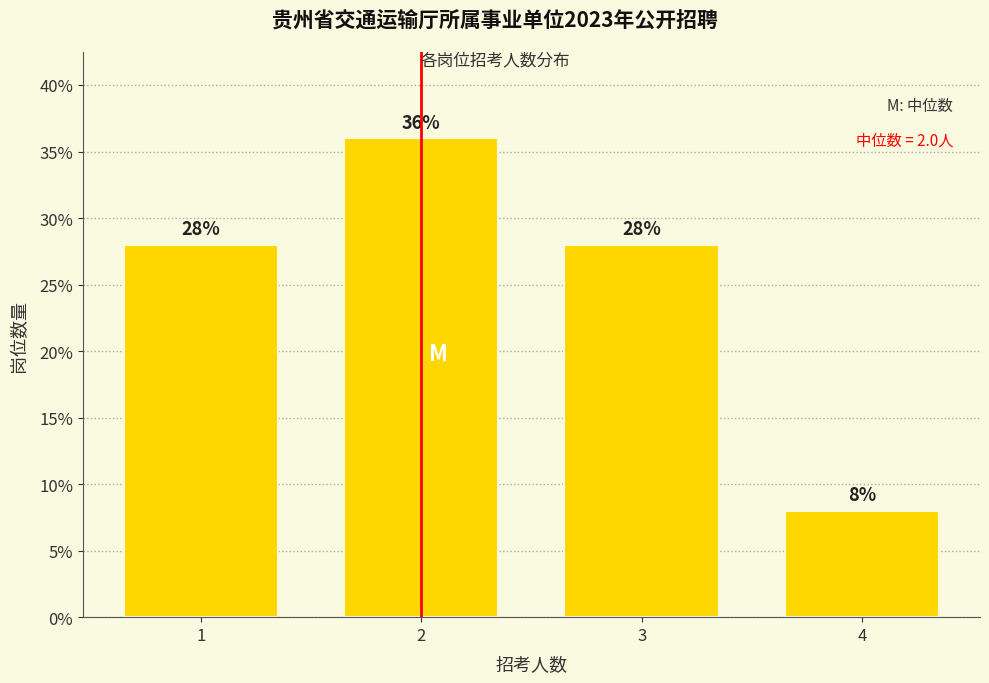

Reading right to left, extract all data points from this chart.

4=8.0	3=28.0	2=36.0	1=28.0